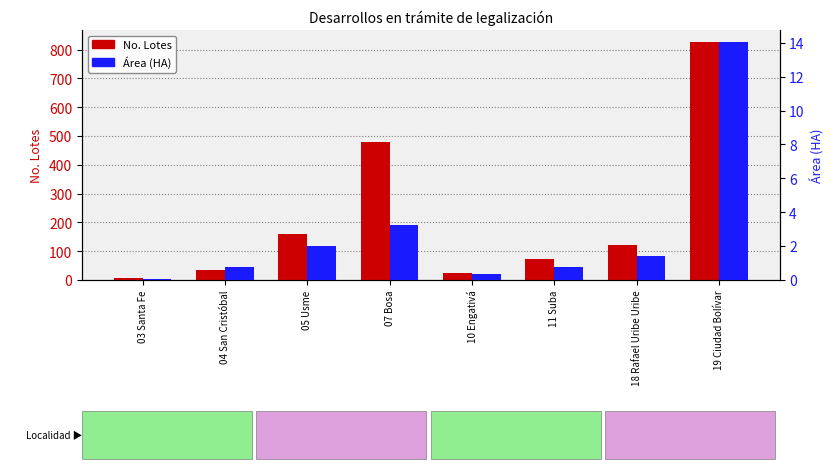

List the labels in order of No. Lotes value, largest first.

19 Ciudad Bolívar, 07 Bosa, 05 Usme, 18 Rafael Uribe Uribe, 11 Suba, 04 San Cristóbal, 10 Engativá, 03 Santa Fe